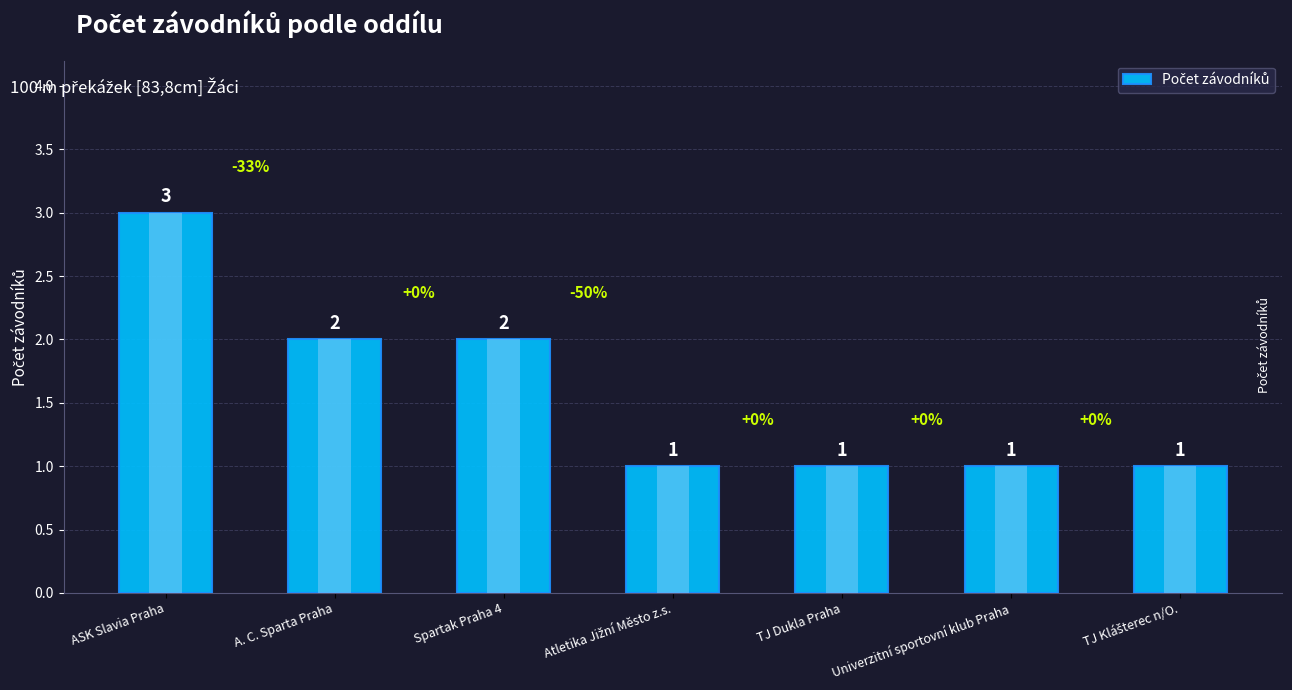

Reading left to right, what are all the values shown in this chart?

3	2	2	1	1	1	1